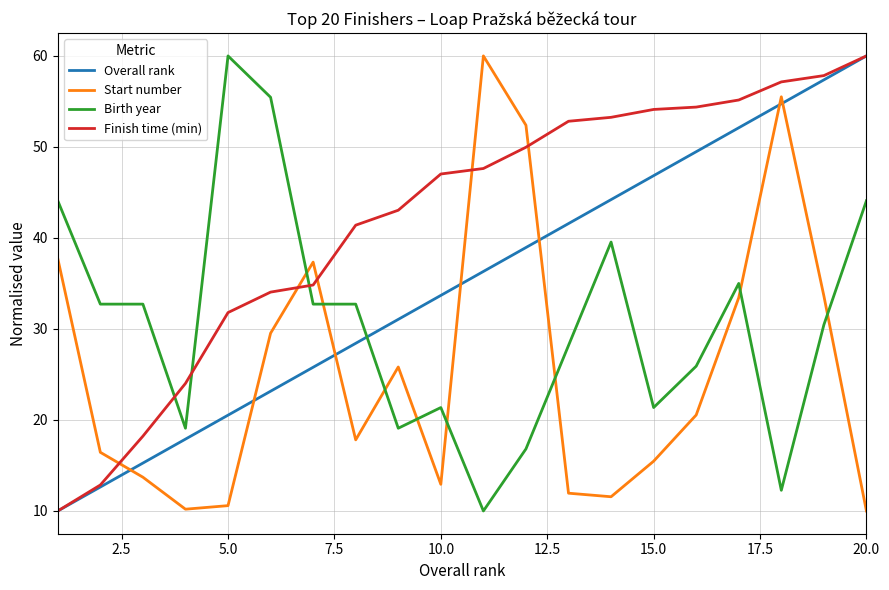

True or false: Birth year and Overall rank intersect in this chart.

True